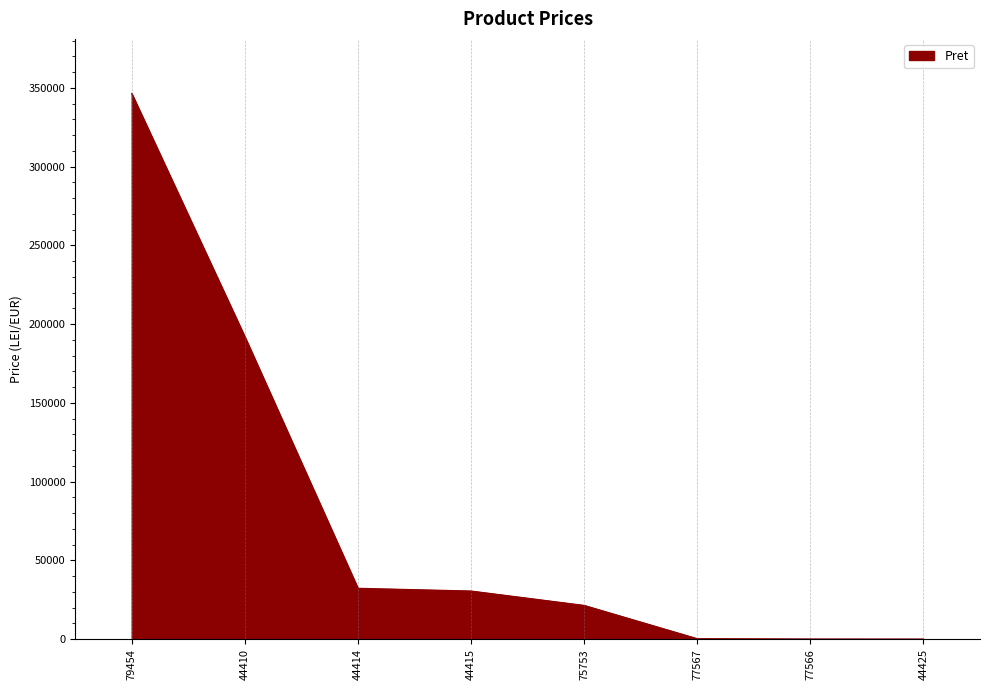

Which category has the highest value across all series?

79454